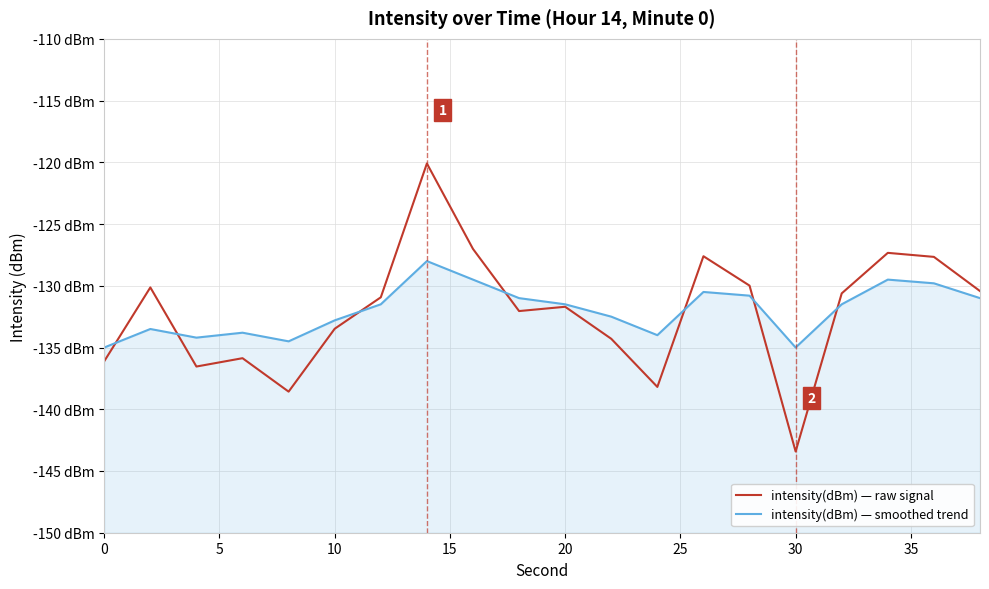

Which series has the largest total across all categories?

intensity(dBm) — smoothed trend